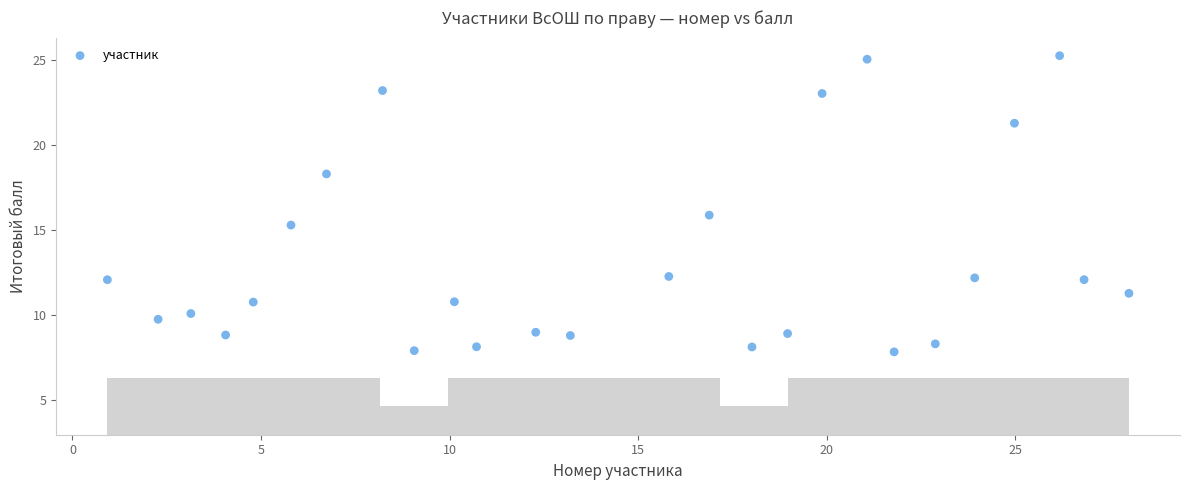

What Y value in the scatter plot is closest to 14?

15.3